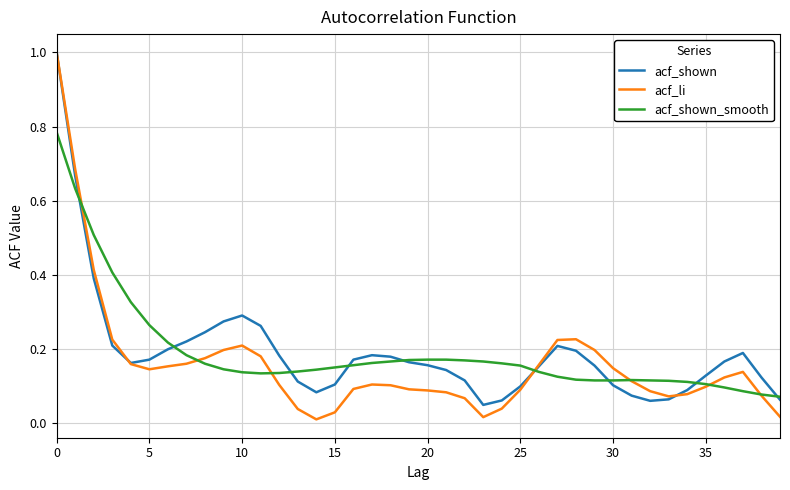

Which series has the widest spread of values?

acf_li